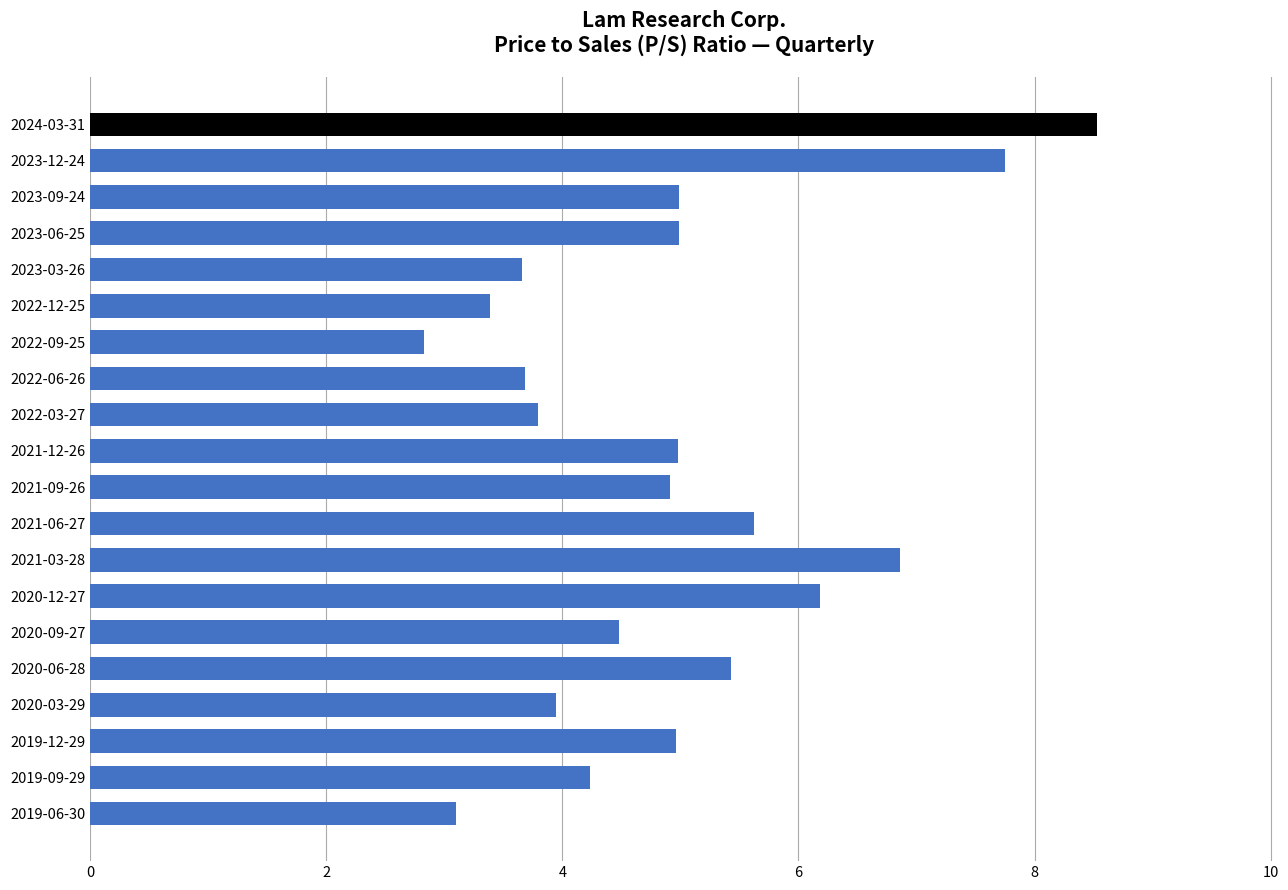

What is the value of the 20th bar from the top?

3.1